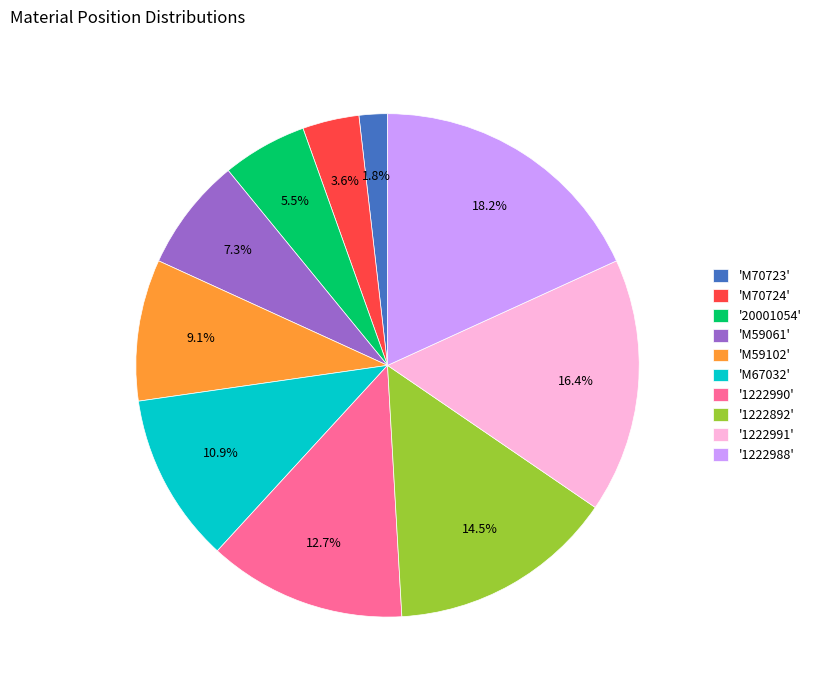

What is the total percentage of 'M70724' and '20001054'?

9.1%